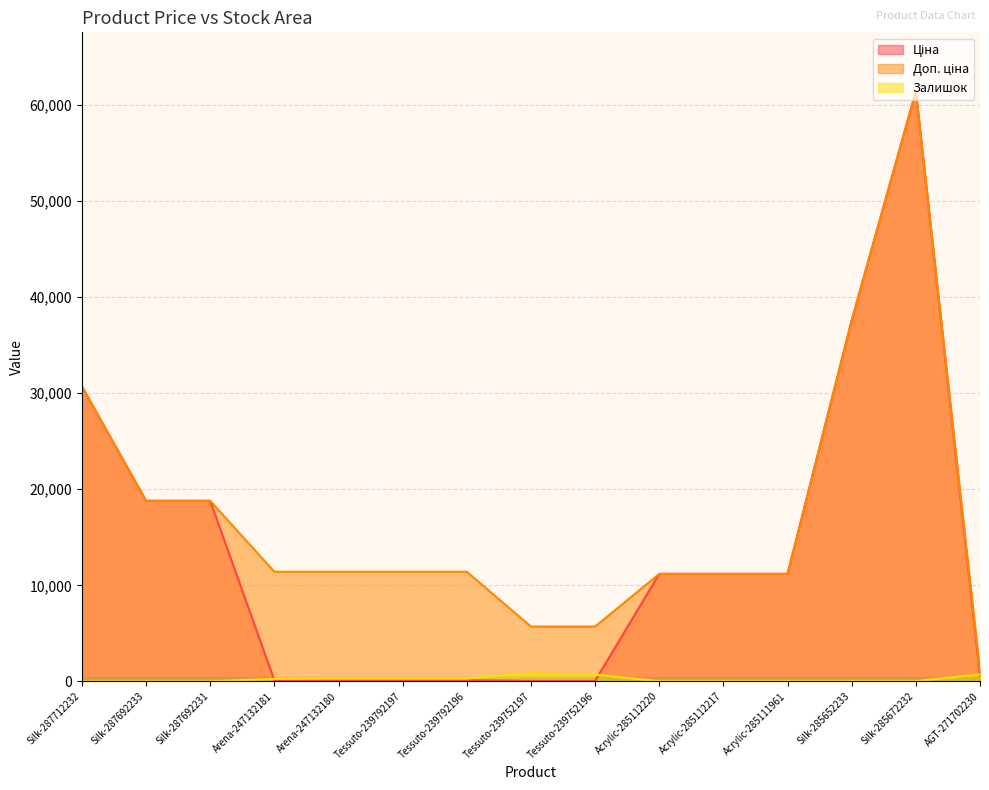

How many data points does each series have?

15